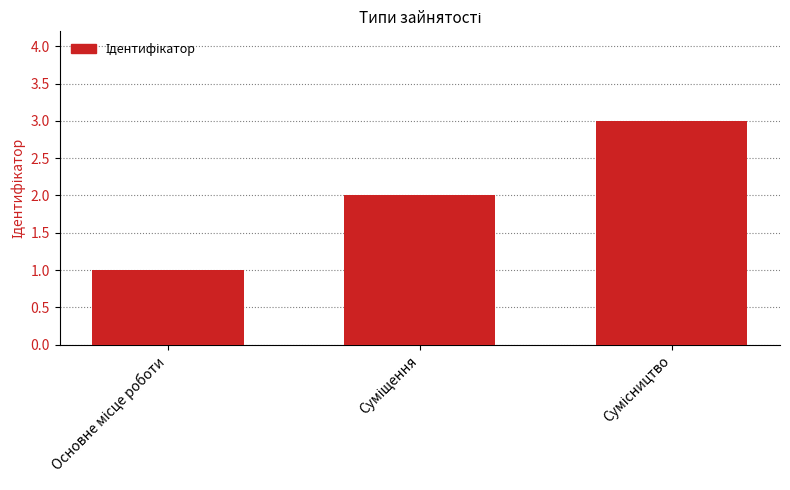

What is the maximum value shown in the chart?

3